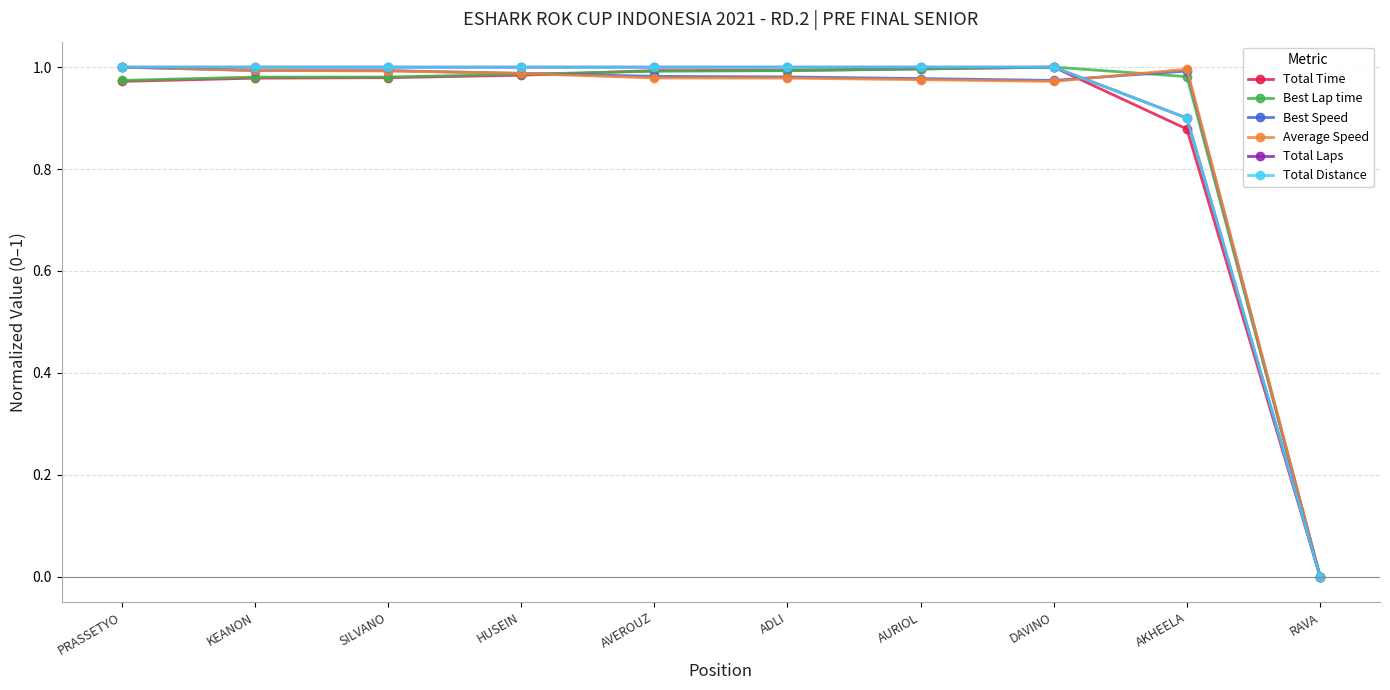

True or false: Average Speed has a value of 1.0 at PRASSETYO.

True